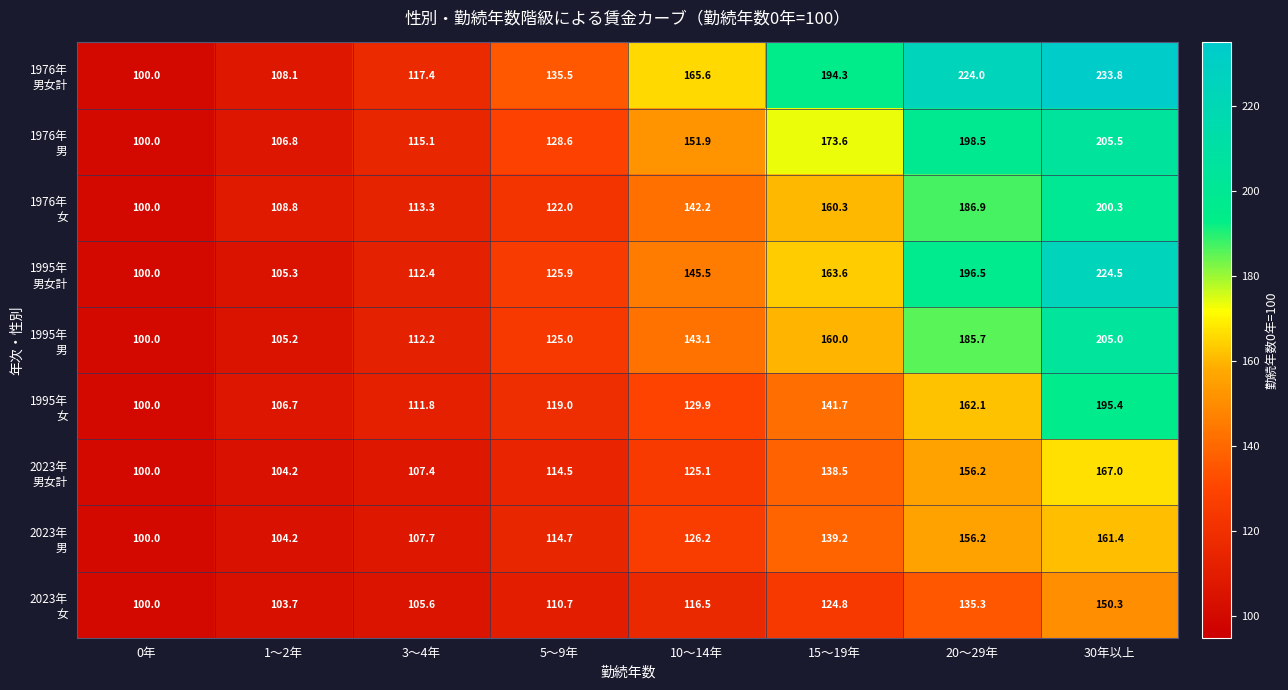

Which label corresponds to the smallest value in the chart?

0年